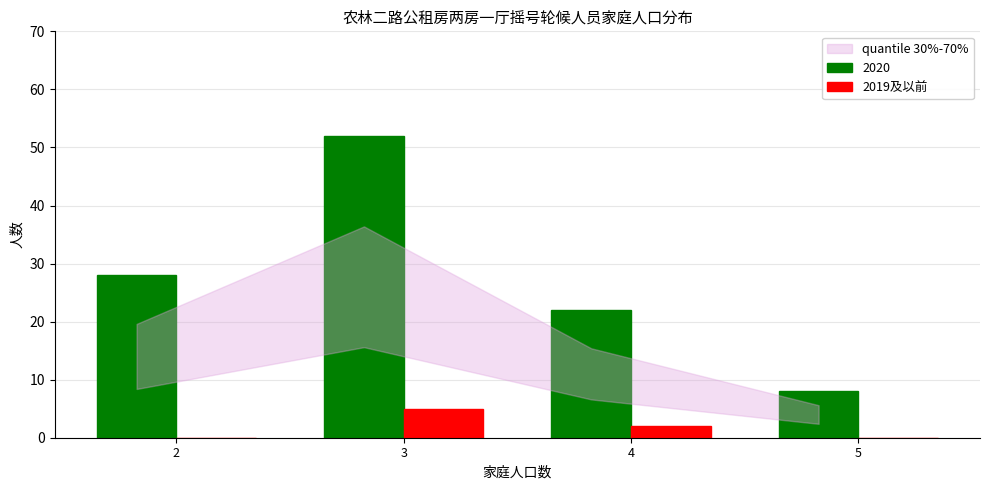

Read the 2020 value at 3, to the nearest 10.

50